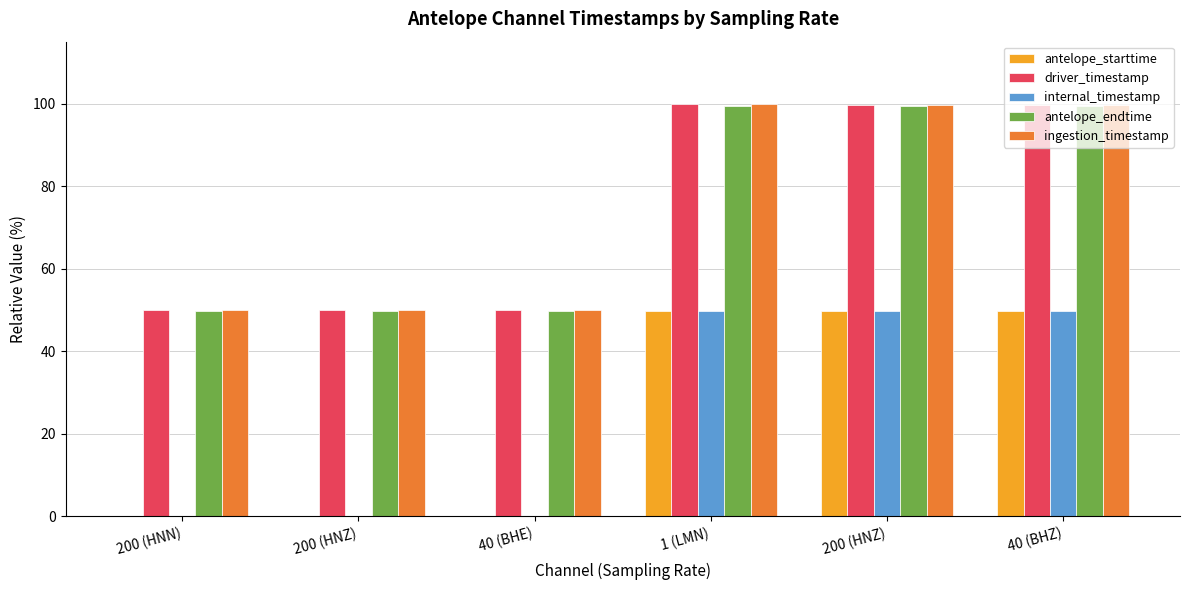

At which category does the chart reach its peak across all series?

1 (LMN)